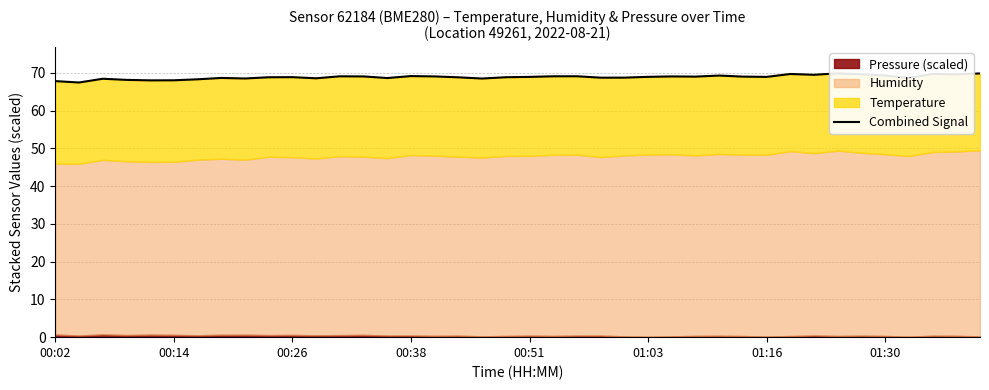

What is the change in value from 20 to 31?

+0.8